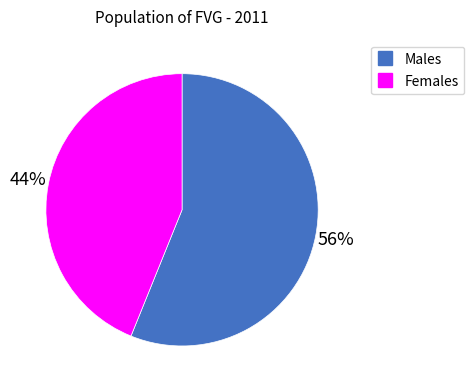

Is there a majority slice in this chart?

Yes